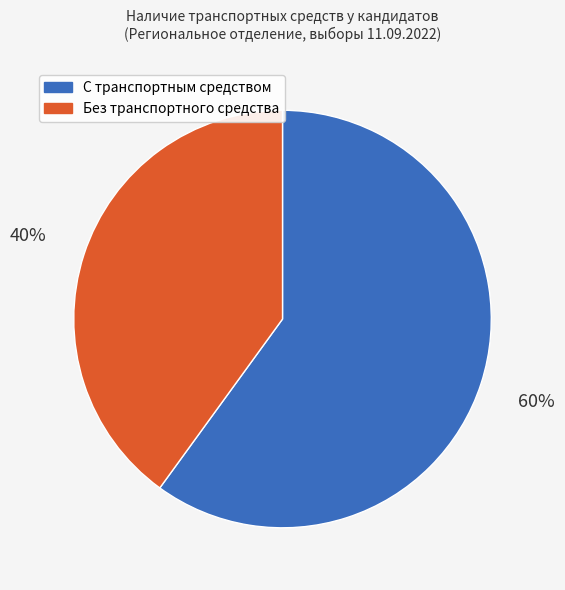

Is there any slice that represents more than half of the pie?

Yes